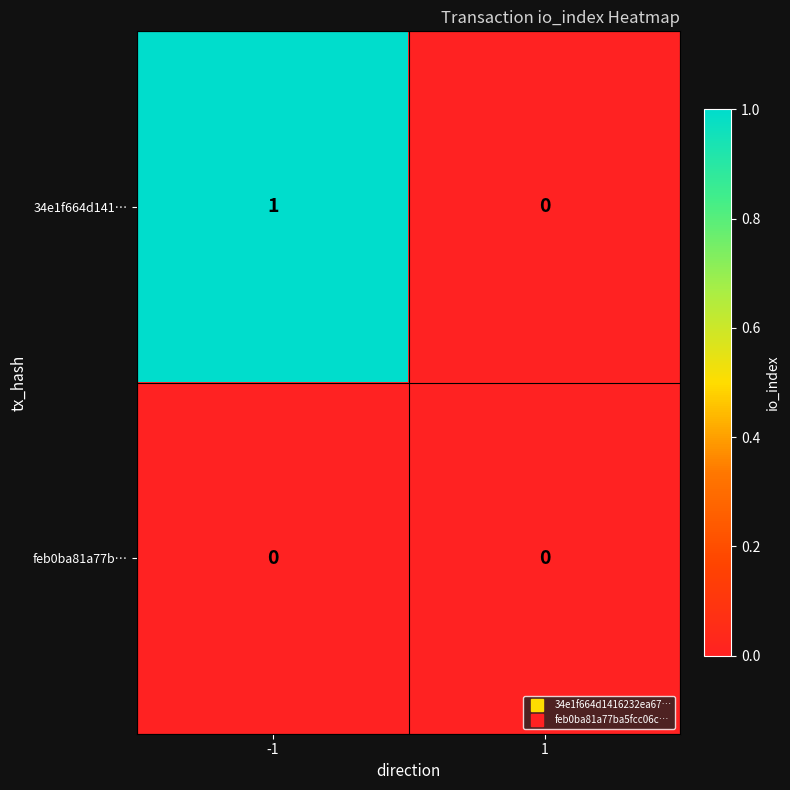

Reading left to right, transcribe all the data shown in this chart.

34e1f664d141…: -1=1	1=0
feb0ba81a77b…: -1=0	1=0